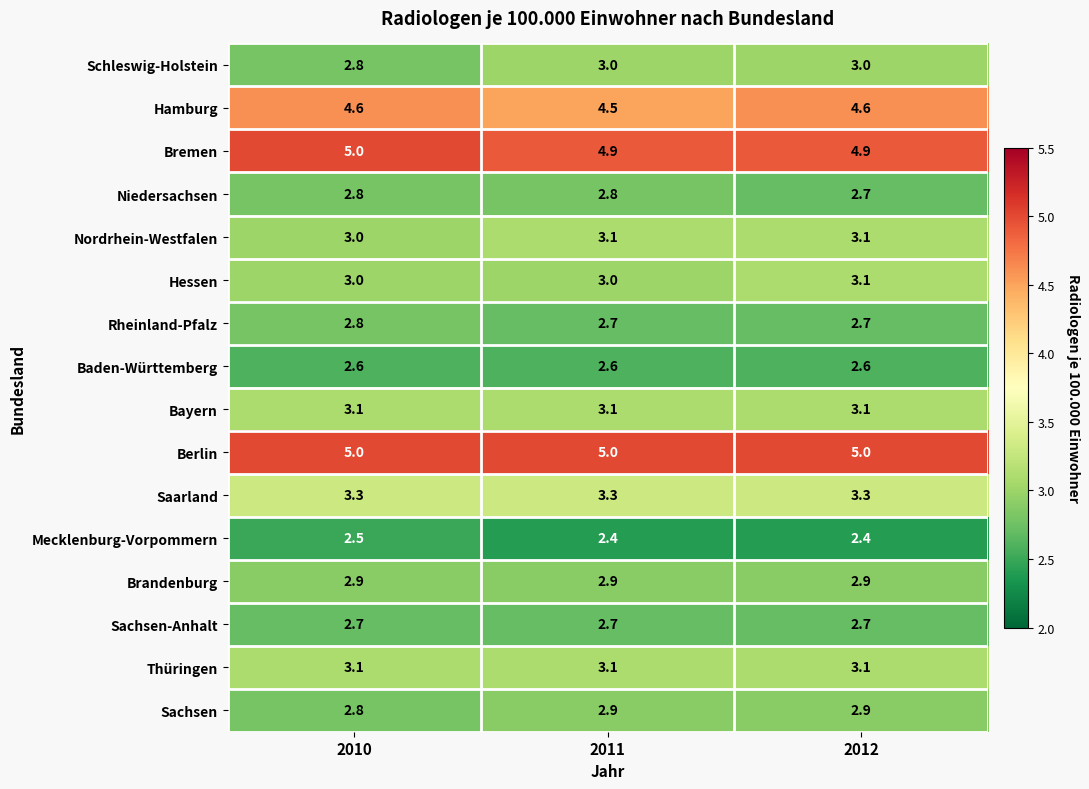

Which category has the lowest value in the Sachsen series?

2010